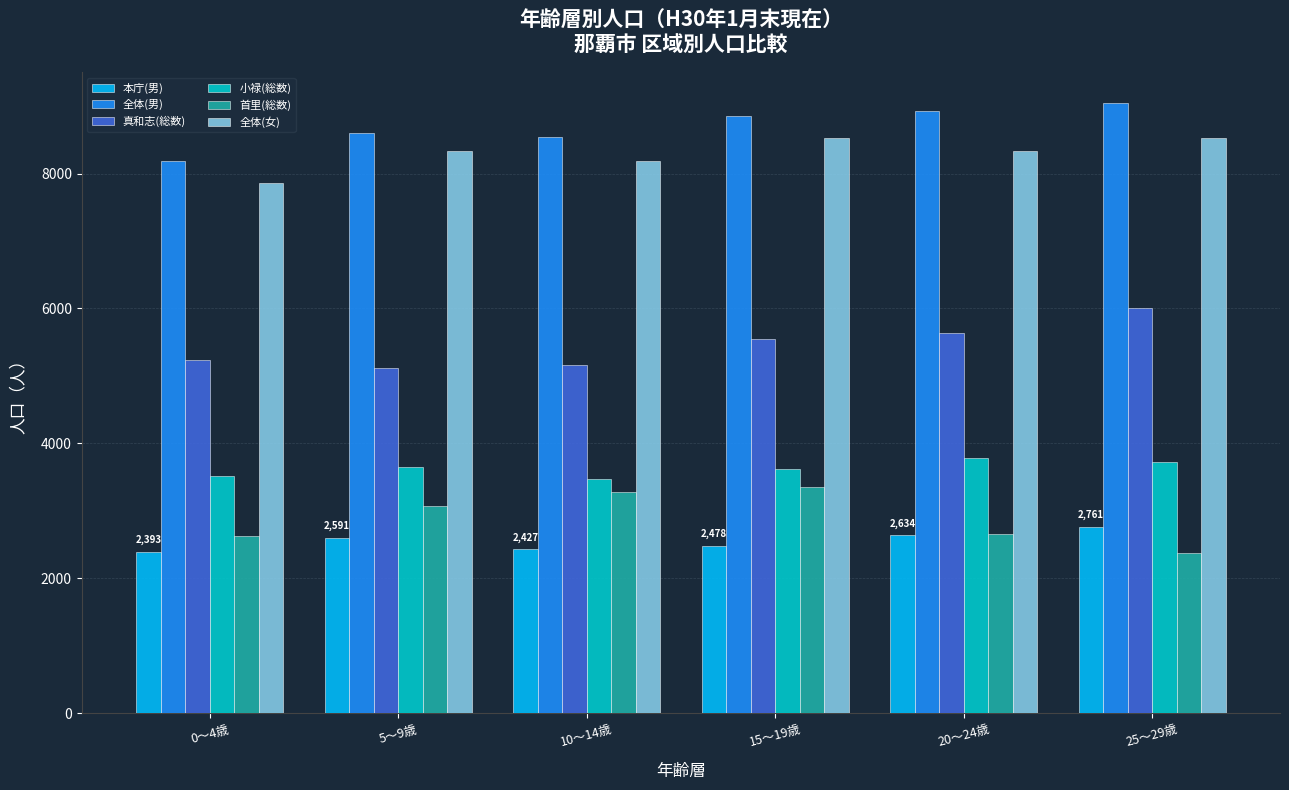

At which label does 真和志(総数) reach its peak?

25～29歳